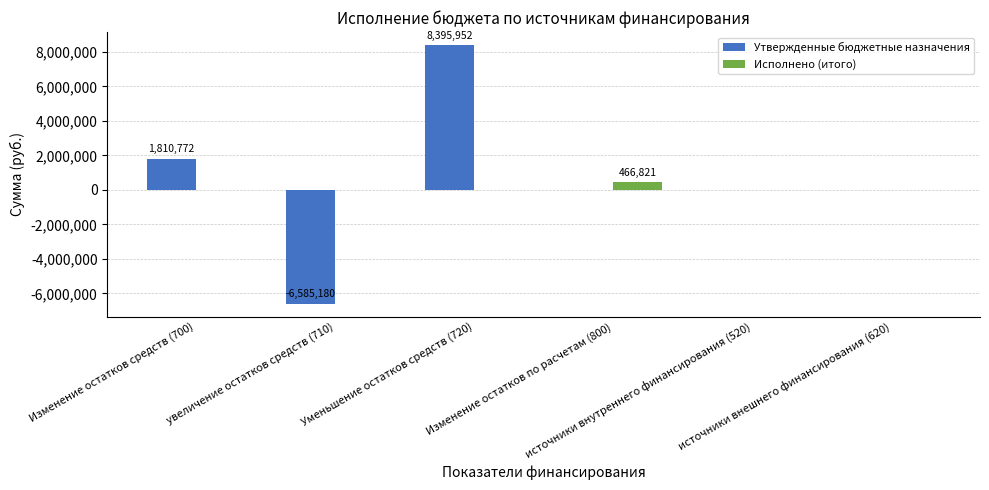

What is the highest value of the Утвержденные бюджетные назначения series?

8395952.3